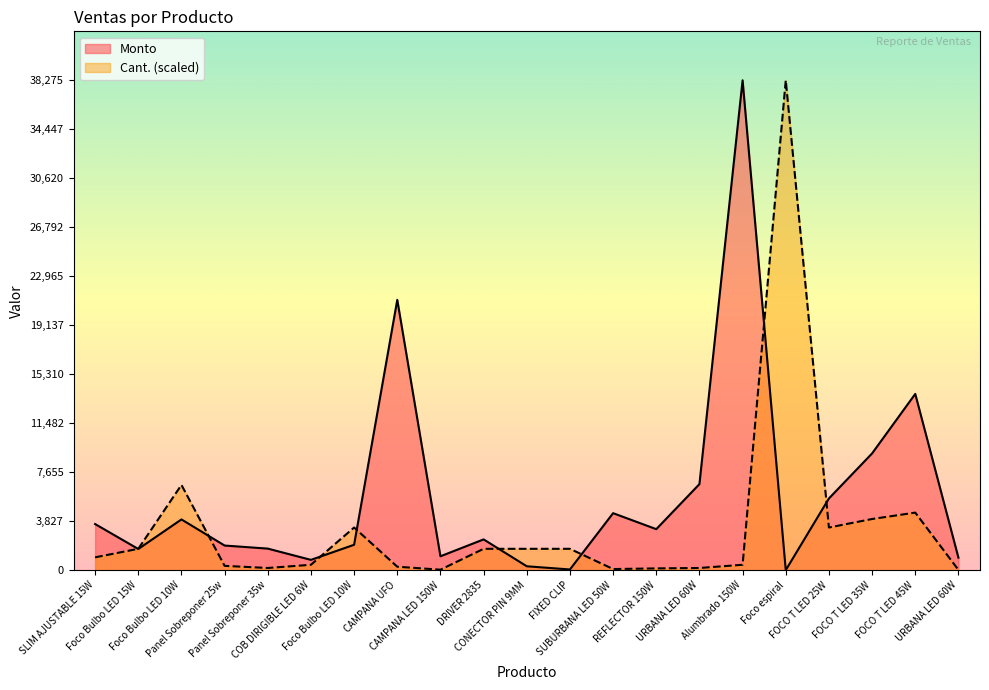

How many data points in Monto are less than 2400?

10